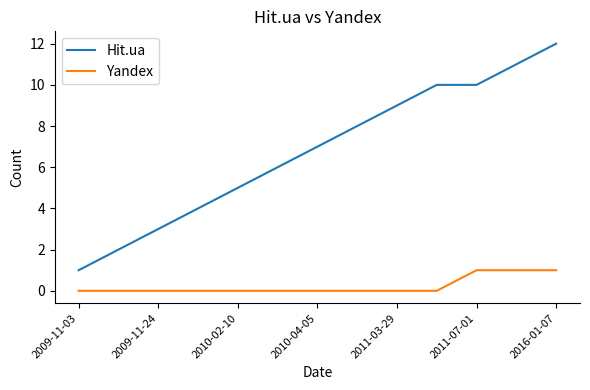

Which series has the widest spread of values?

Hit.ua